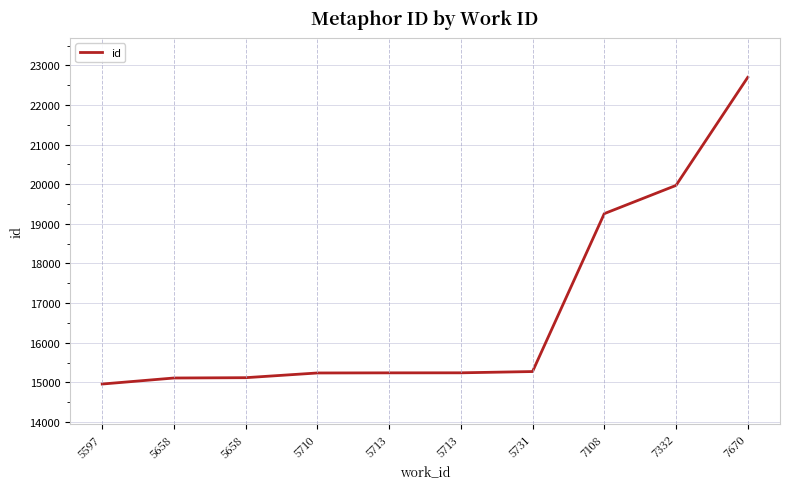

Is this an area chart (filled region under the line)?

No